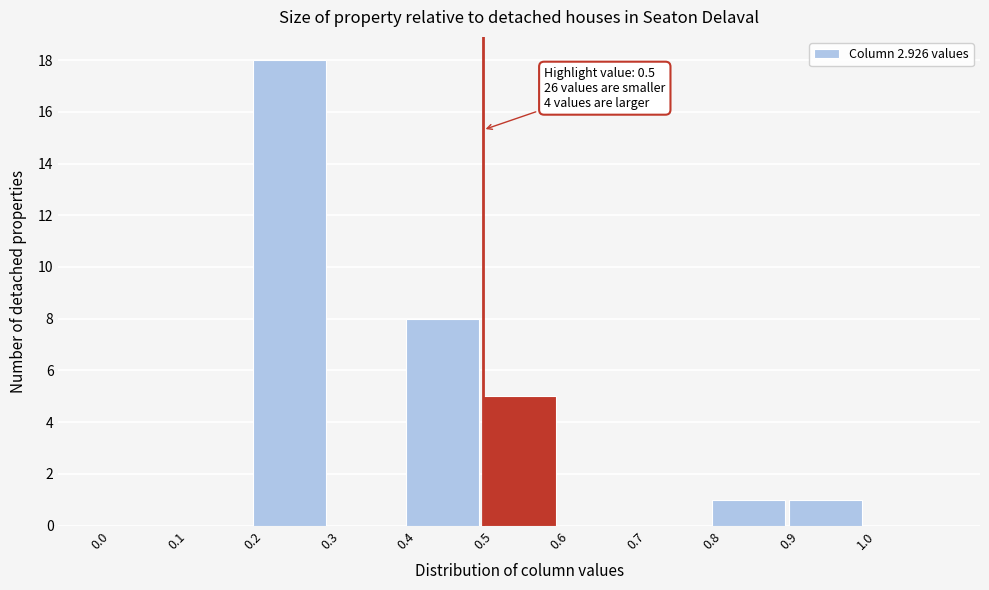

Which range on the x-axis has the tallest bar?

0.2 to 0.3